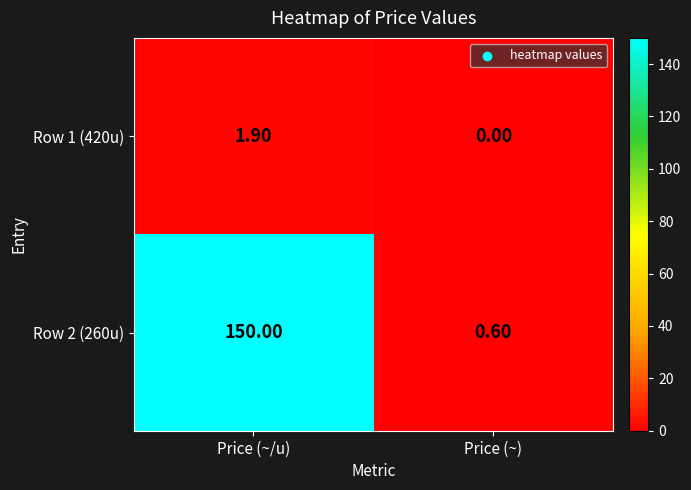

What is the total value across all series at Price (~)?

0.6